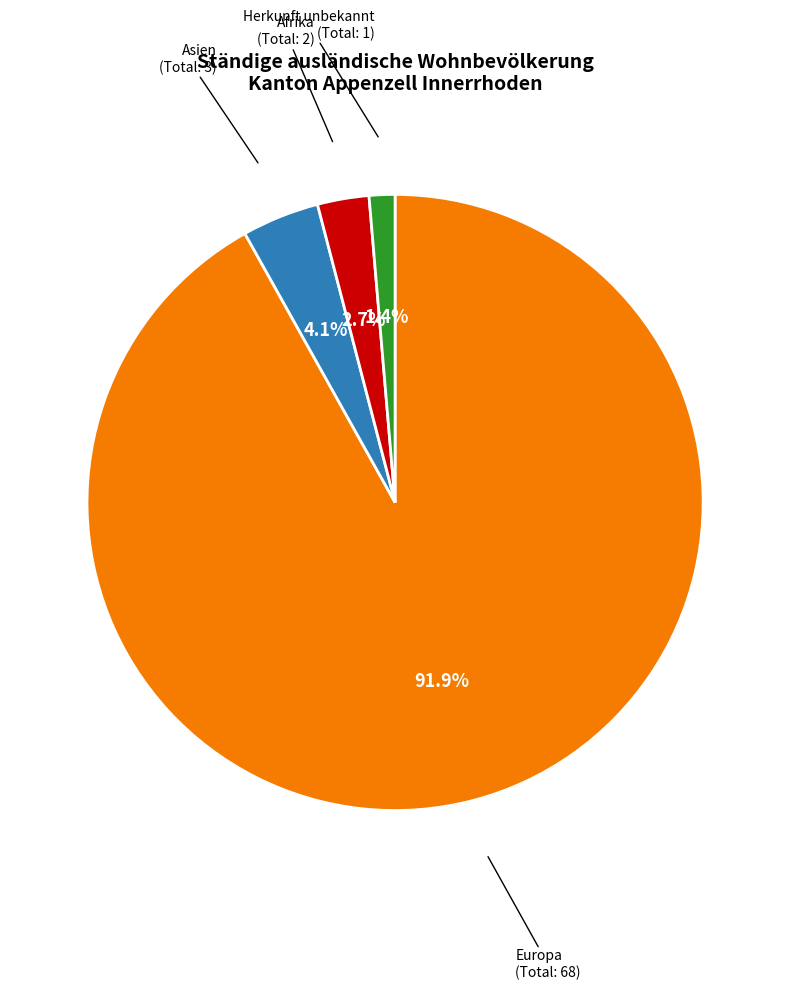

Does any single category account for the majority?

Yes